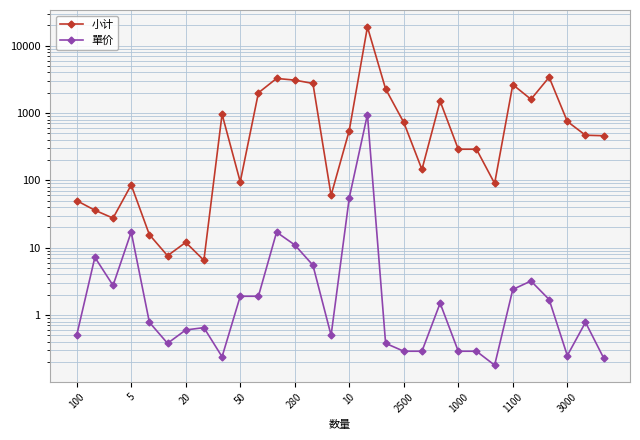

Which has a higher value, 26 or 25?

26